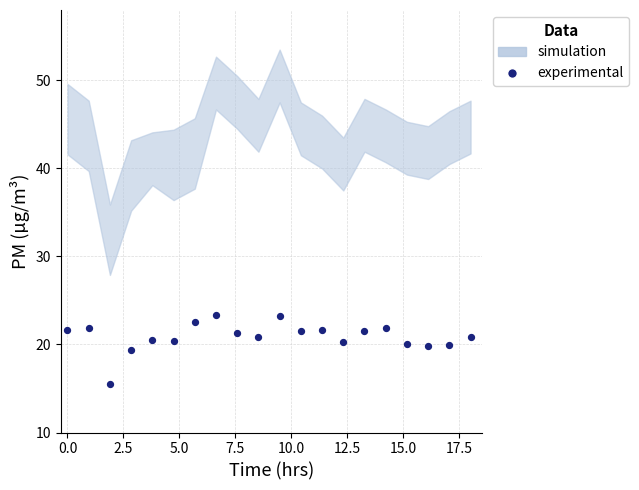

What is the range of X values (max minus min)?

18.0